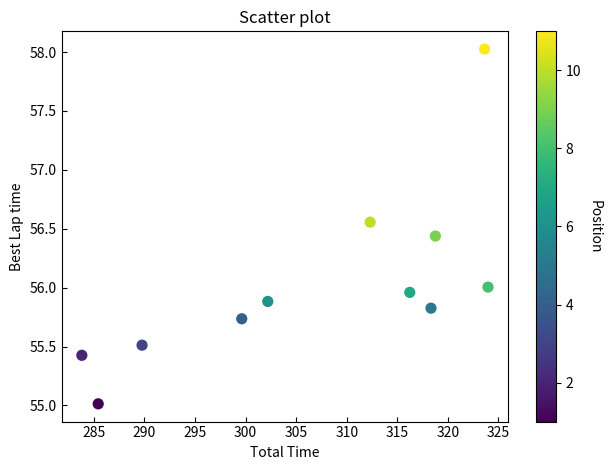

What is the range of Y values (max minus min)?

3.0